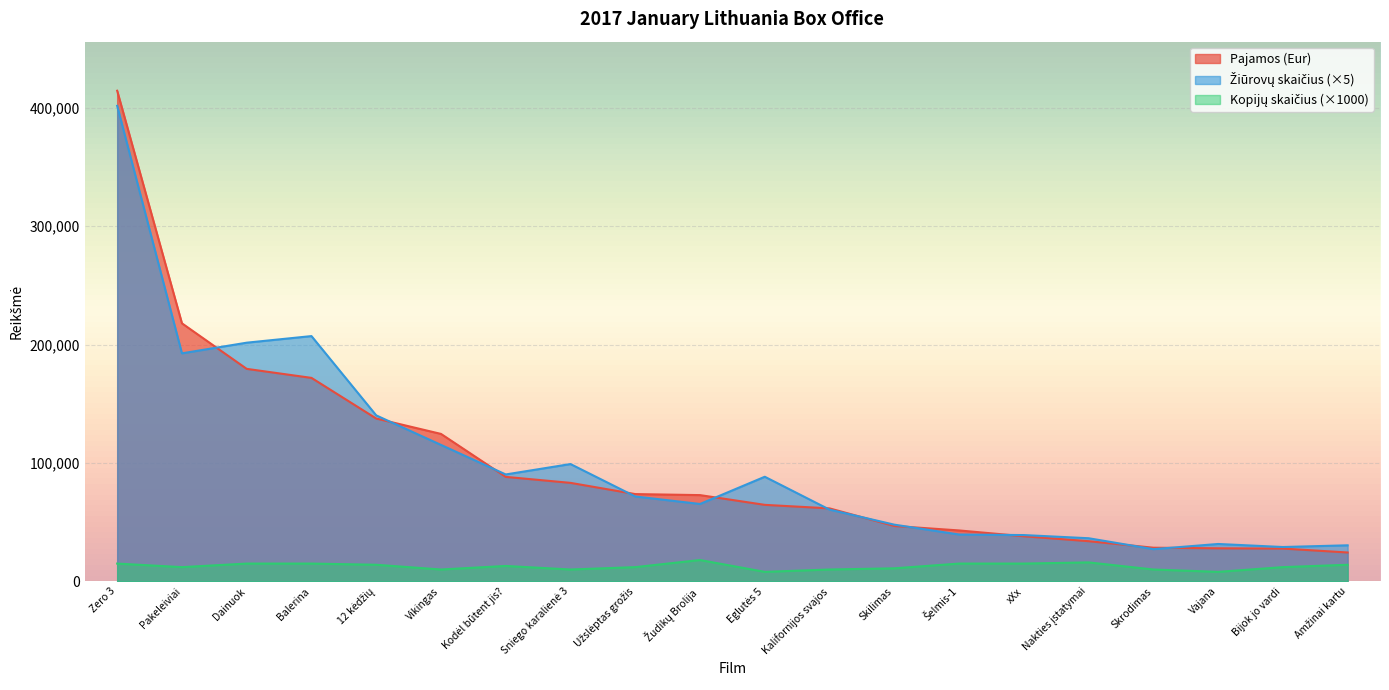

Where does the Žiūrovų skaičius series first go above 71690?

Zero 3